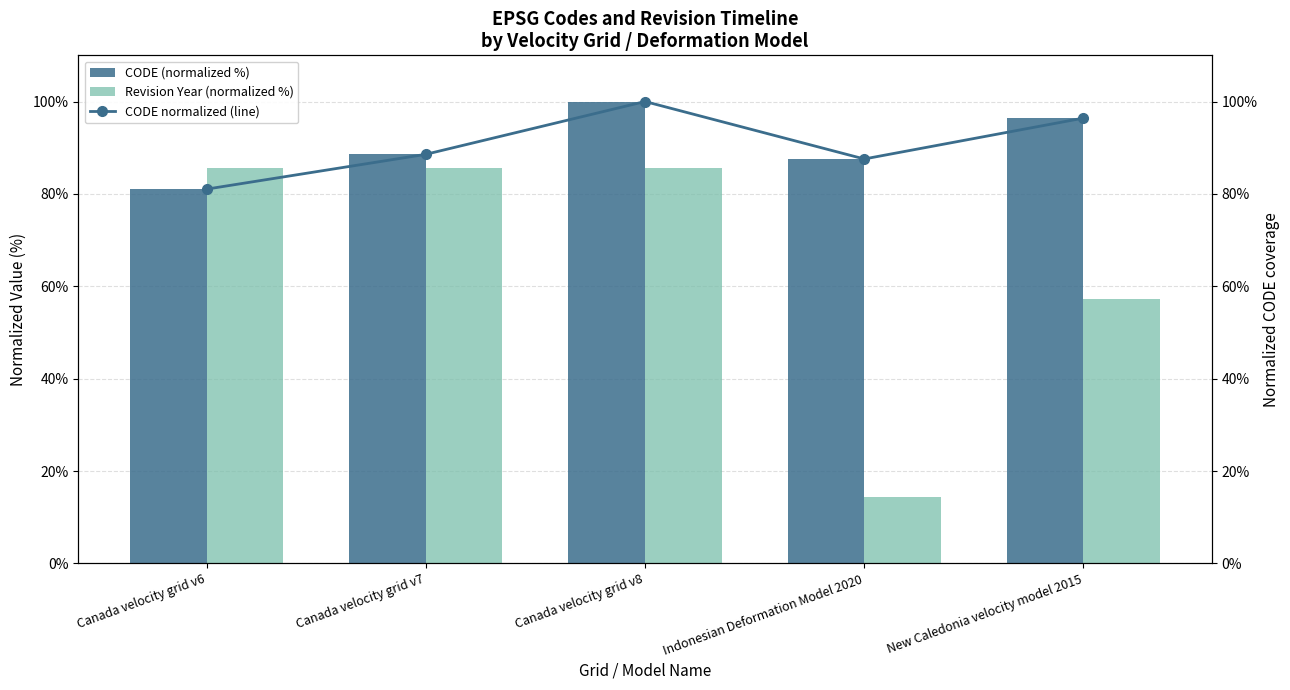

What value does the CODE (normalized %) series have at Canada velocity grid v6?

81.0